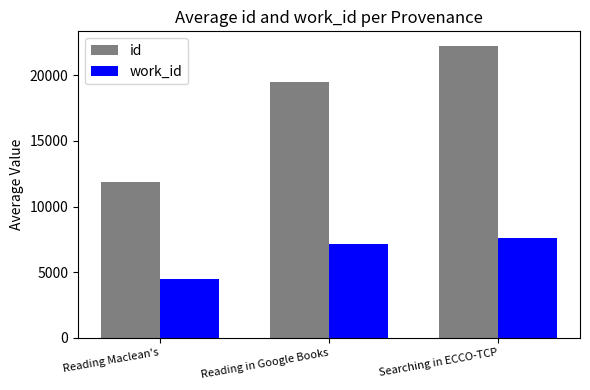

Reading right to left, extract all data points from this chart.

id: Searching in ECCO-TCP=22230	Reading in Google Books=19460	Reading Maclean's=11853
work_id: Searching in ECCO-TCP=7593	Reading in Google Books=7170	Reading Maclean's=4514